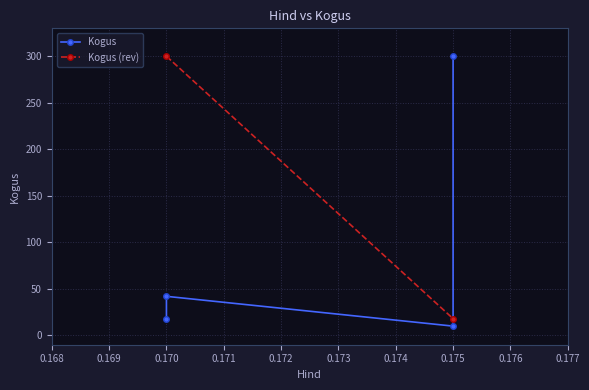

Between 0.175 and 0.175, which is larger?

0.175